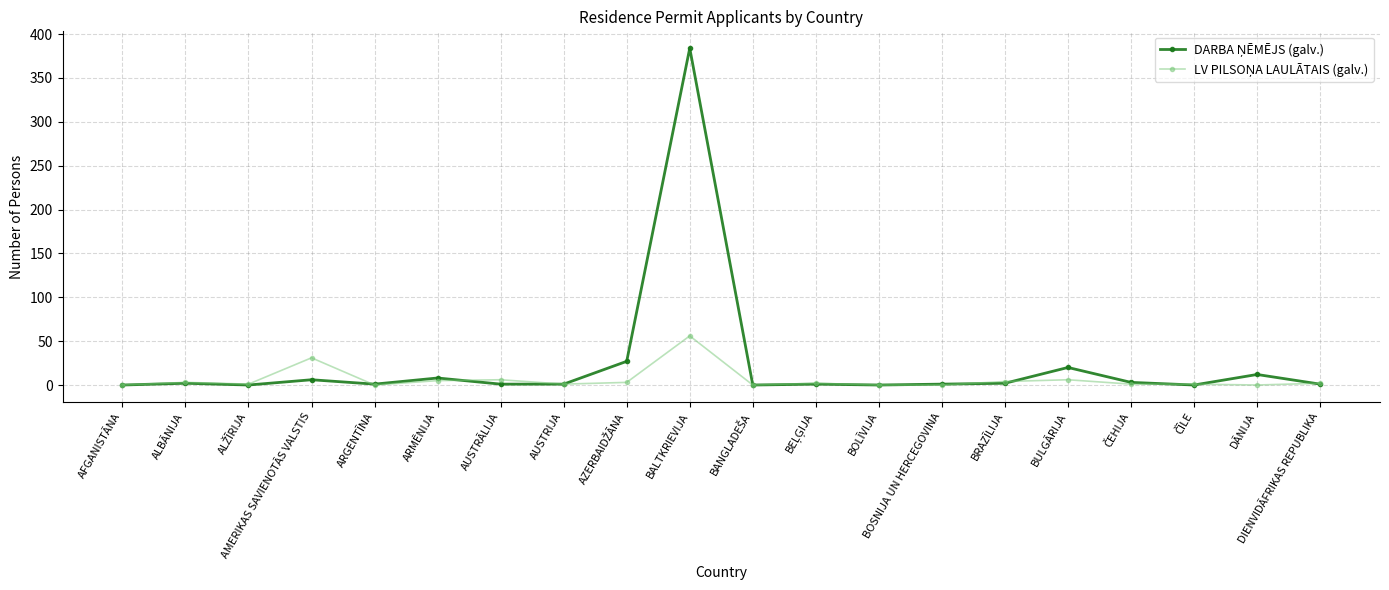

What is the label of the 20th point from the left?

DIENVIDĀFRIKAS REPUBLIKA